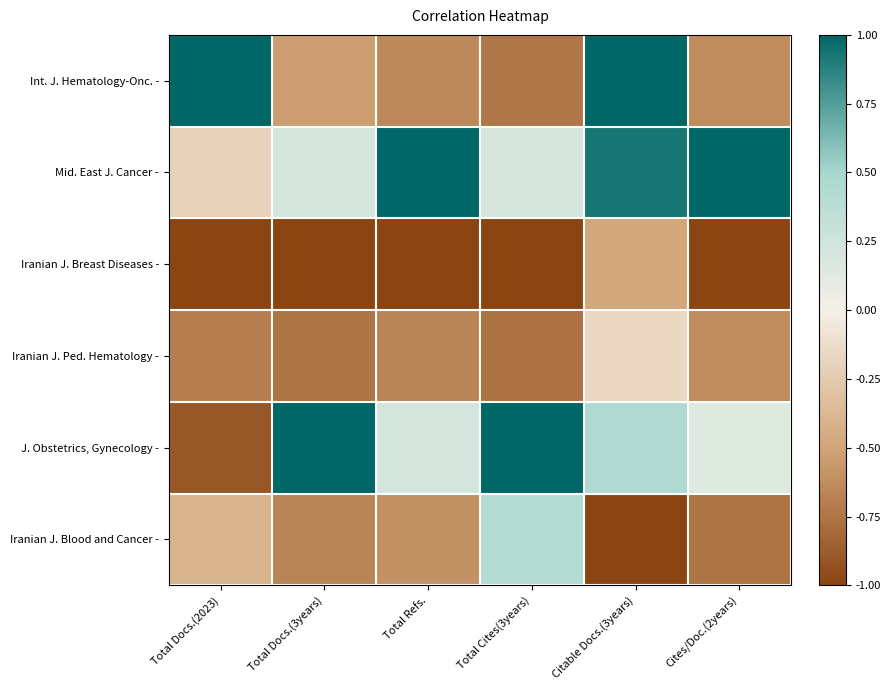

Reading right to left, transcribe all the data shown in this chart.

Int. J. Hematology-Onc. -: Cites/Doc.(2years)=-0.6	Citable Docs.(3years)=1.0	Total Cites(3years)=-0.7	Total Refs.=-0.6	Total Docs.(3years)=-0.5	Total Docs.(2023)=1.0
Mid. East J. Cancer -: Cites/Doc.(2years)=1.0	Citable Docs.(3years)=0.9	Total Cites(3years)=0.2	Total Refs.=1.0	Total Docs.(3years)=0.2	Total Docs.(2023)=-0.2
Iranian J. Breast Diseases -: Cites/Doc.(2years)=-1.0	Citable Docs.(3years)=-0.5	Total Cites(3years)=-1.0	Total Refs.=-1.0	Total Docs.(3years)=-1.0	Total Docs.(2023)=-1.0
Iranian J. Ped. Hematology -: Cites/Doc.(2years)=-0.6	Citable Docs.(3years)=-0.2	Total Cites(3years)=-0.8	Total Refs.=-0.7	Total Docs.(3years)=-0.8	Total Docs.(2023)=-0.7
J. Obstetrics, Gynecology -: Cites/Doc.(2years)=0.1	Citable Docs.(3years)=0.4	Total Cites(3years)=1.0	Total Refs.=0.2	Total Docs.(3years)=1.0	Total Docs.(2023)=-0.9
Iranian J. Blood and Cancer -: Cites/Doc.(2years)=-0.8	Citable Docs.(3years)=-1.0	Total Cites(3years)=0.4	Total Refs.=-0.6	Total Docs.(3years)=-0.7	Total Docs.(2023)=-0.4